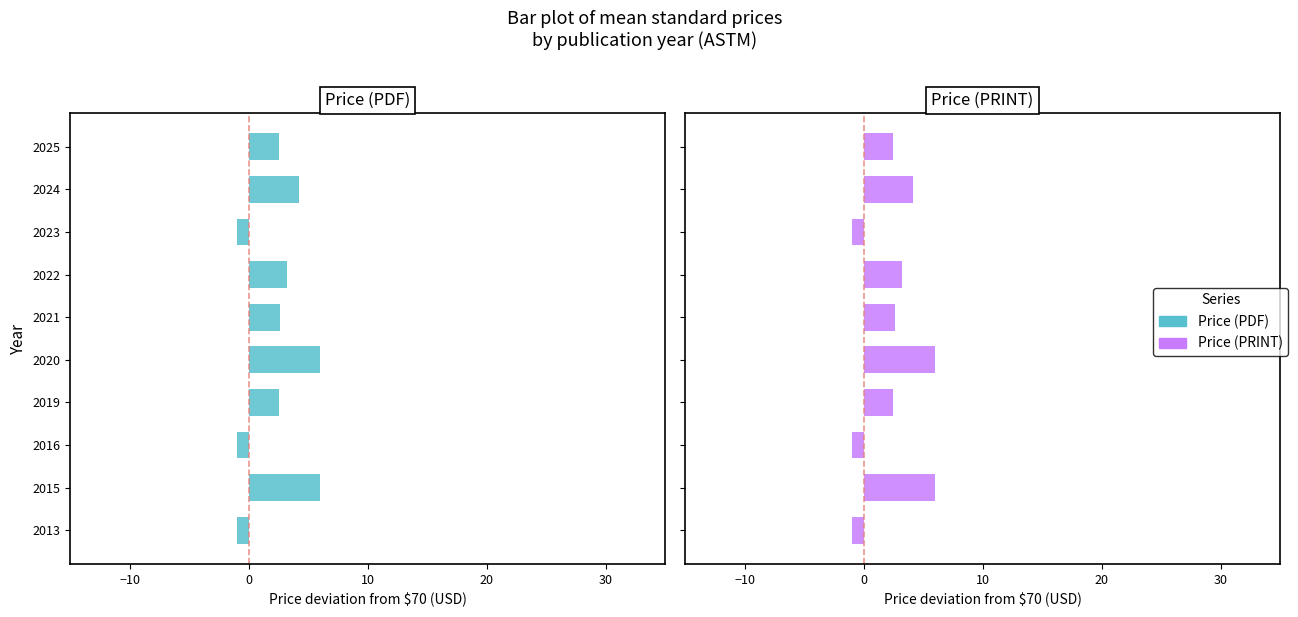

What is the smallest value displayed?

-1.0